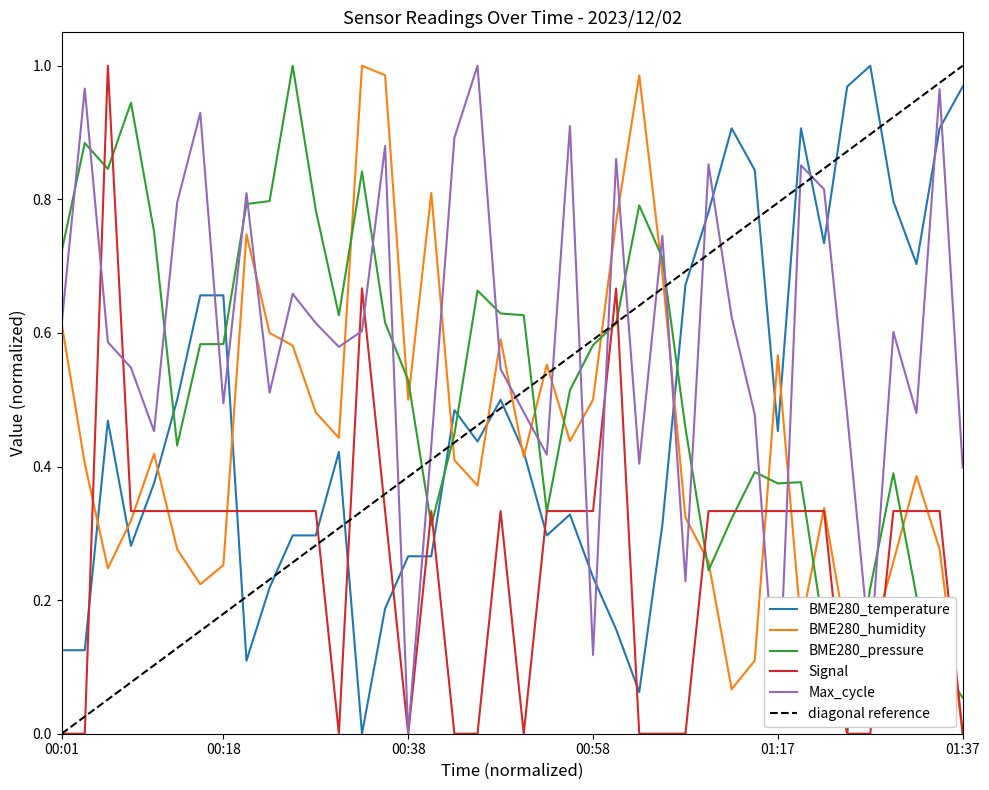

Between which two adjacent categories do BME280_pressure and BME280_temperature first intersect?

00:11 and 00:13